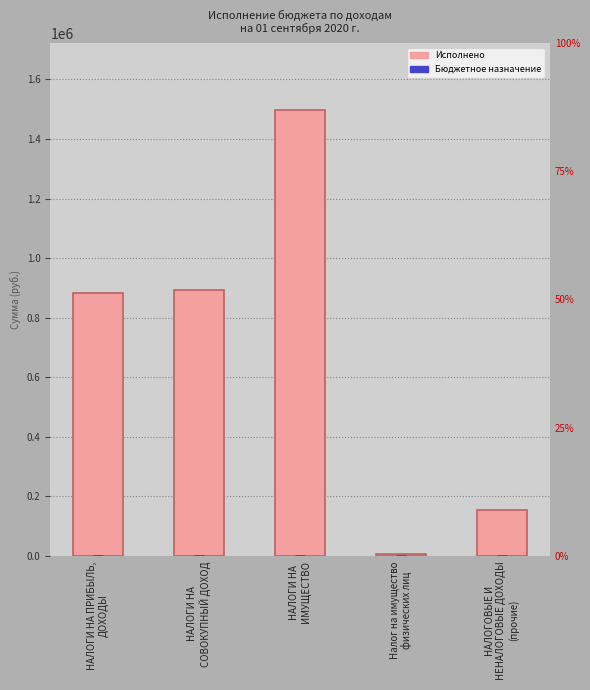

How many data points are above 881481?

3